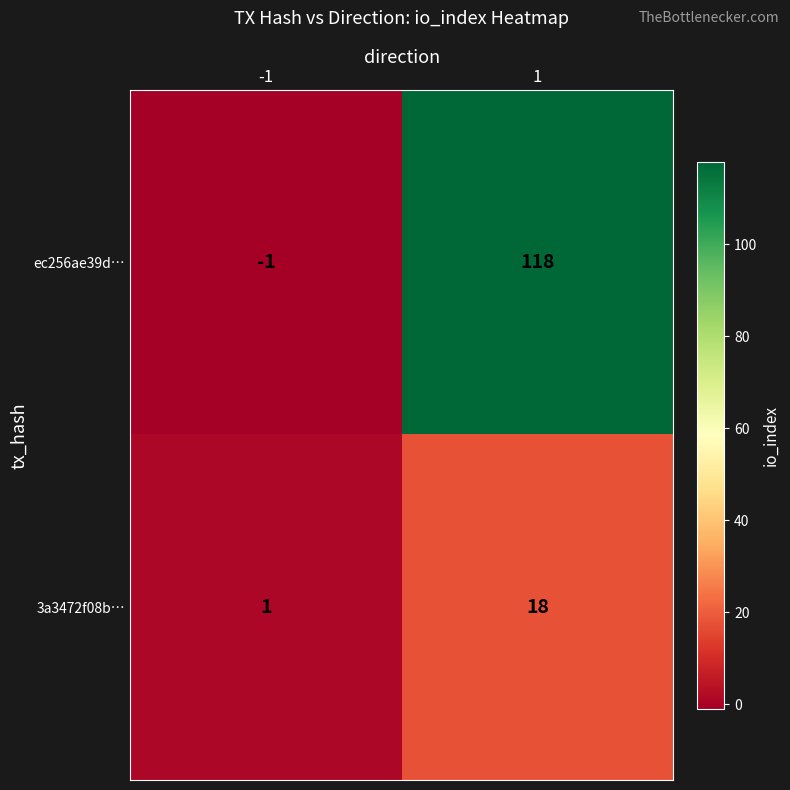

List the series in order of their peak value, highest first.

ec256ae39d…, 3a3472f08b…